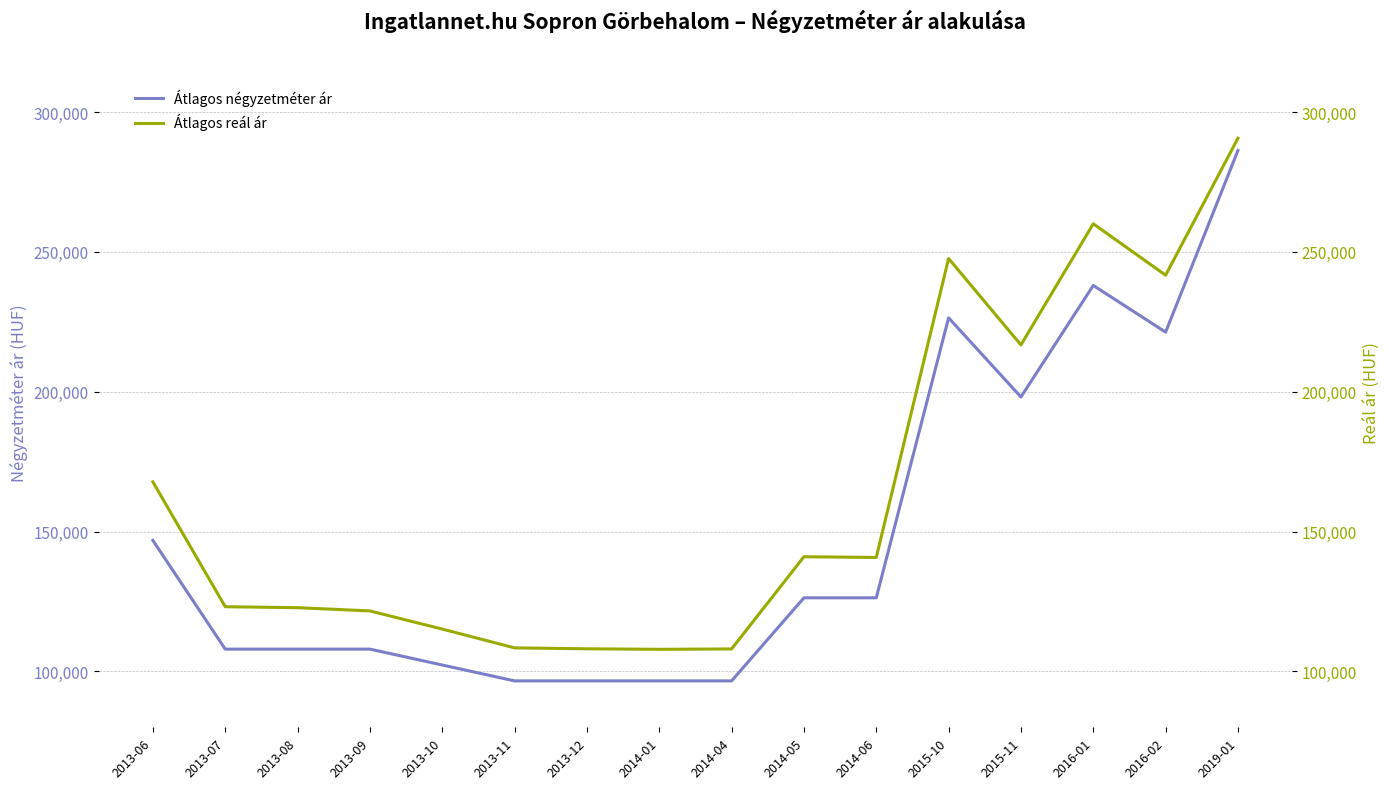

The value of Átlagos négyzetméter ár at 2014-01 is 96590. True or false?

True